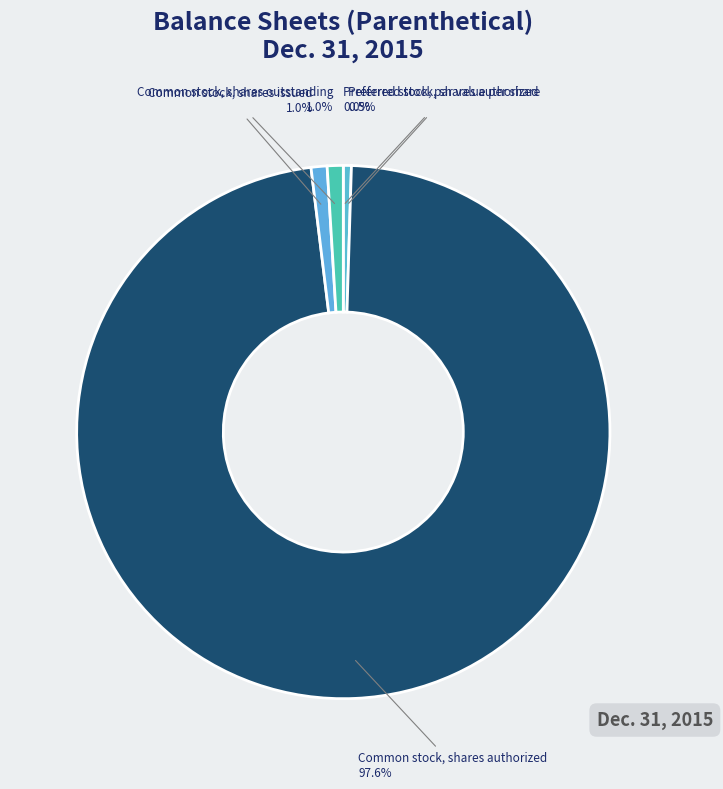

To the nearest percent, what is the difference between the largest and smallest slice percentages?

98%